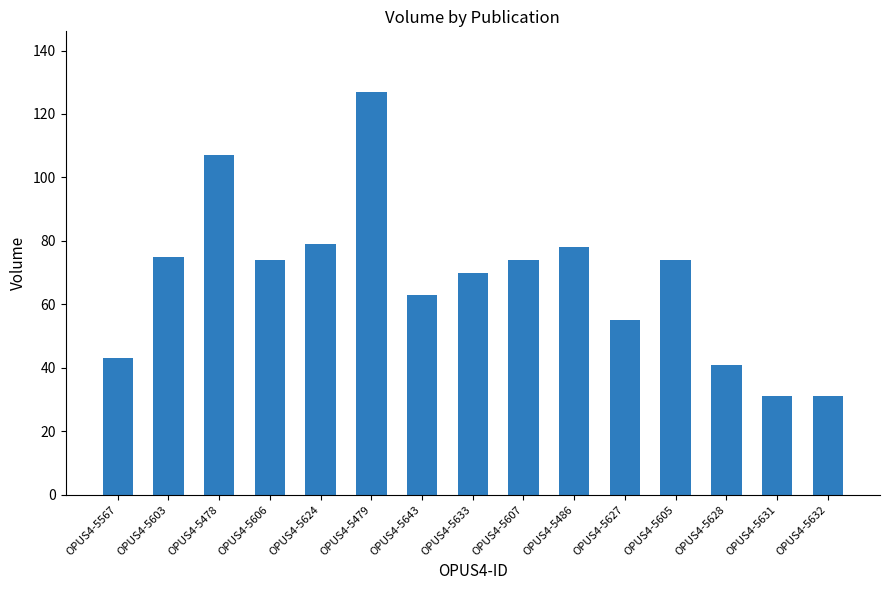

Approximately how many times larger is the value at OPUS4-5478 compared to OPUS4-5606?

1.4